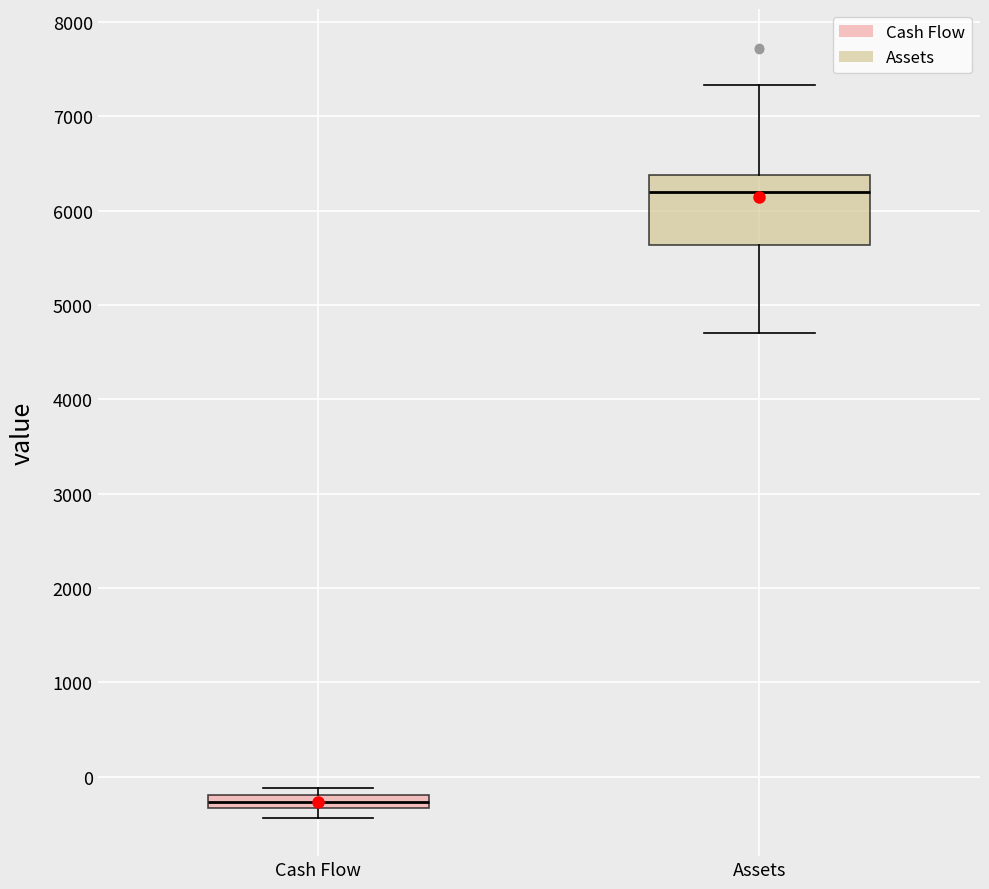

Which box is the tallest, from its lower edge to its upper edge?

Assets